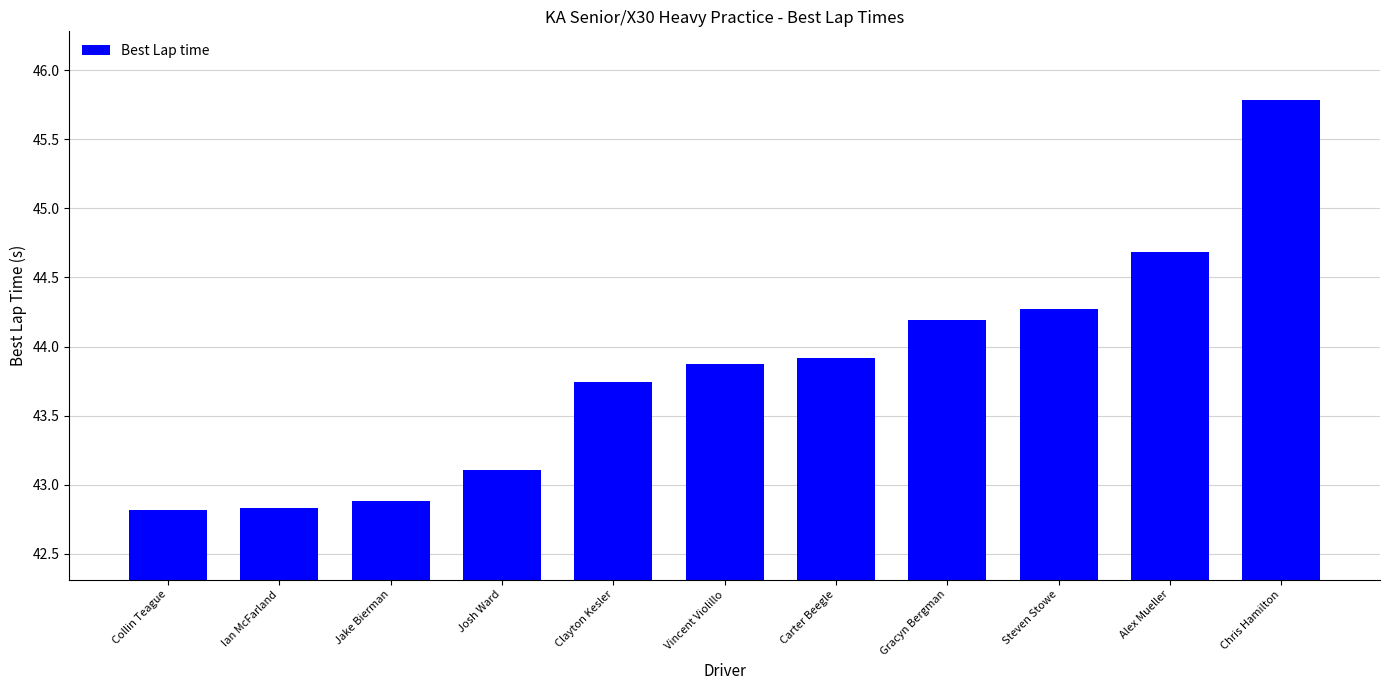

The value at Chris Hamilton is 81.5. True or false?

False